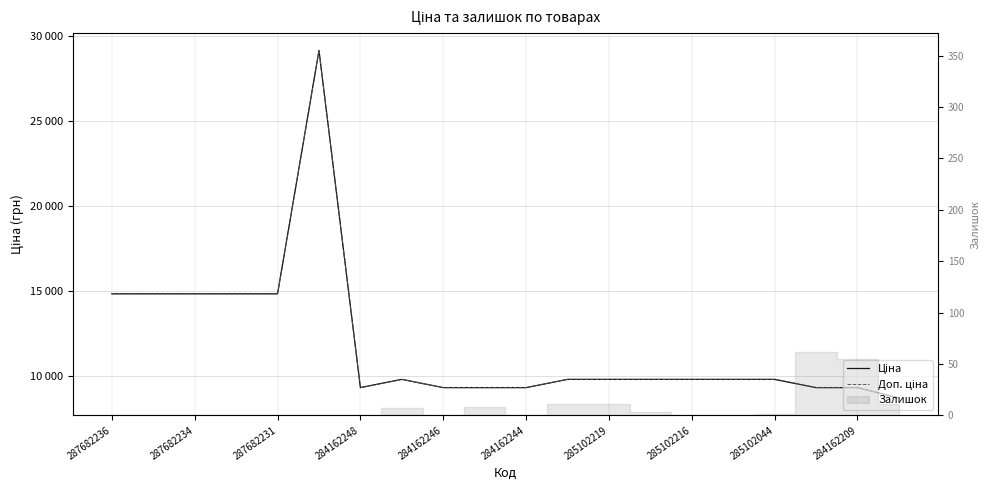

What is the label of the 18th point from the left?

17